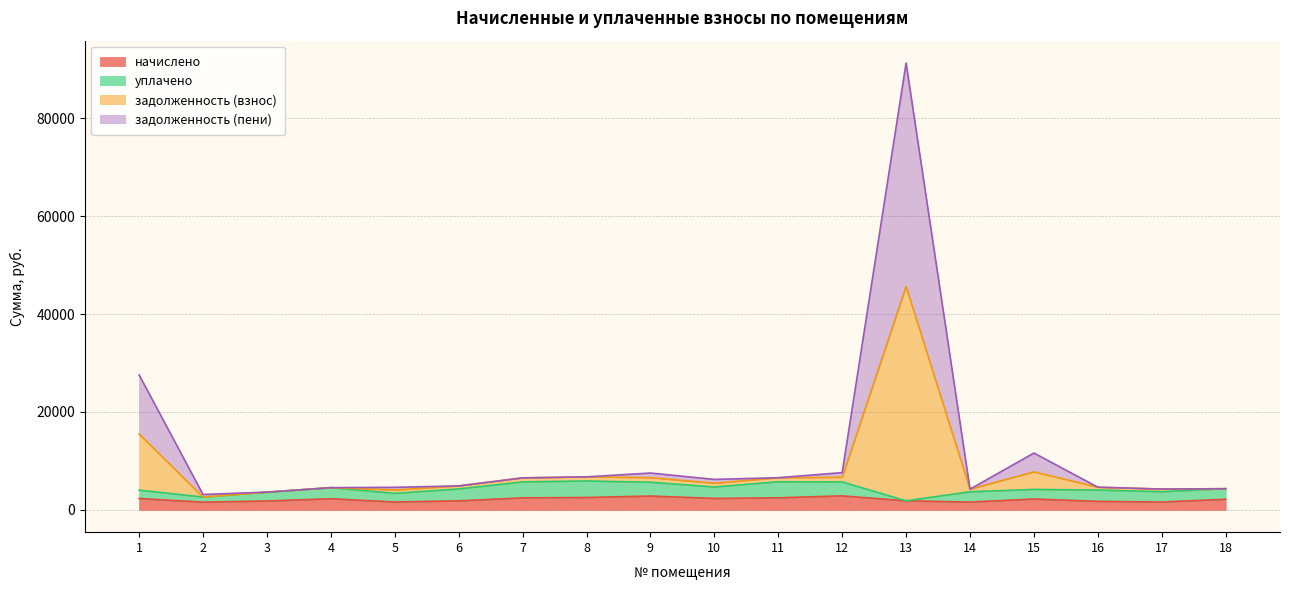

How many lines are shown in the chart?

4